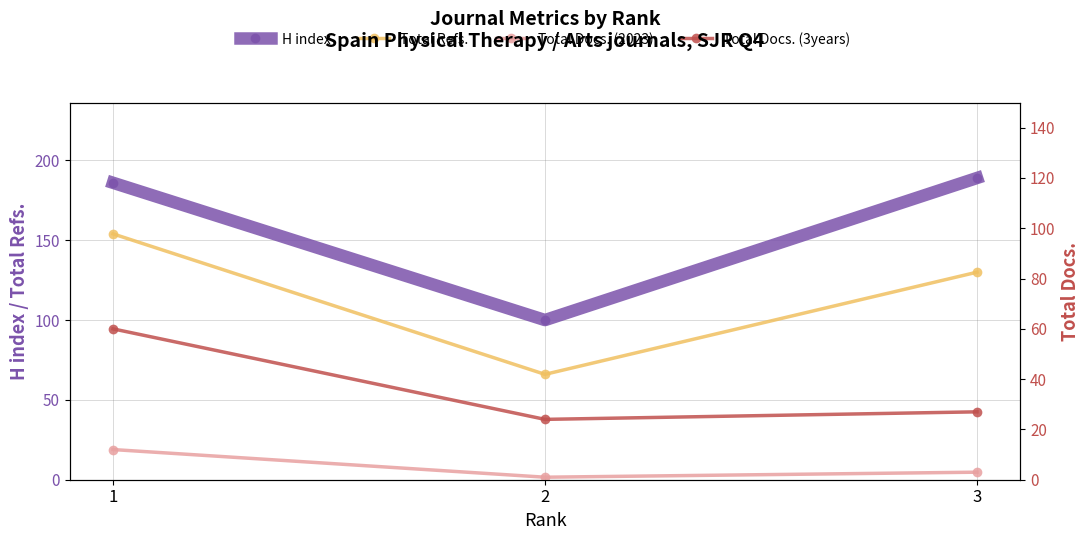

Does the chart display data point markers on the line(s)?

Yes